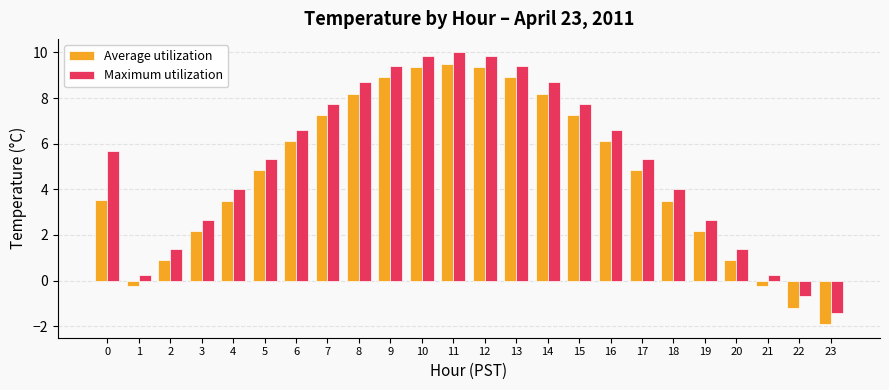

What are all the series names shown in the legend?

Average utilization, Maximum utilization